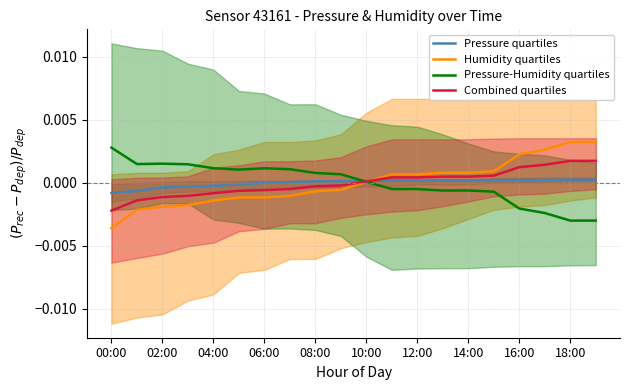

Which series has the largest total across all categories?

Pressure-Humidity quartiles